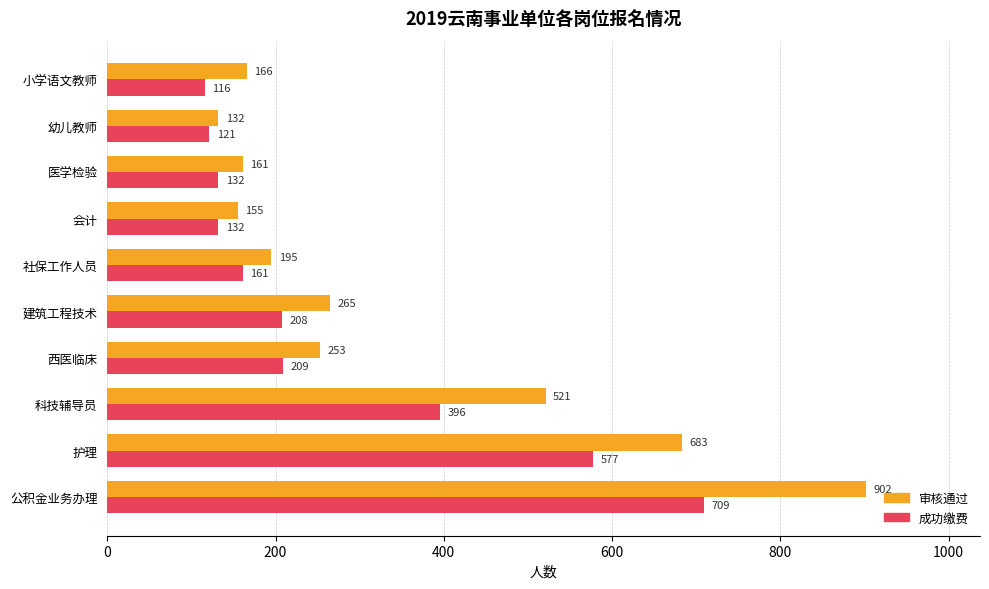

What is the difference between the highest and lowest values at 会计?

23